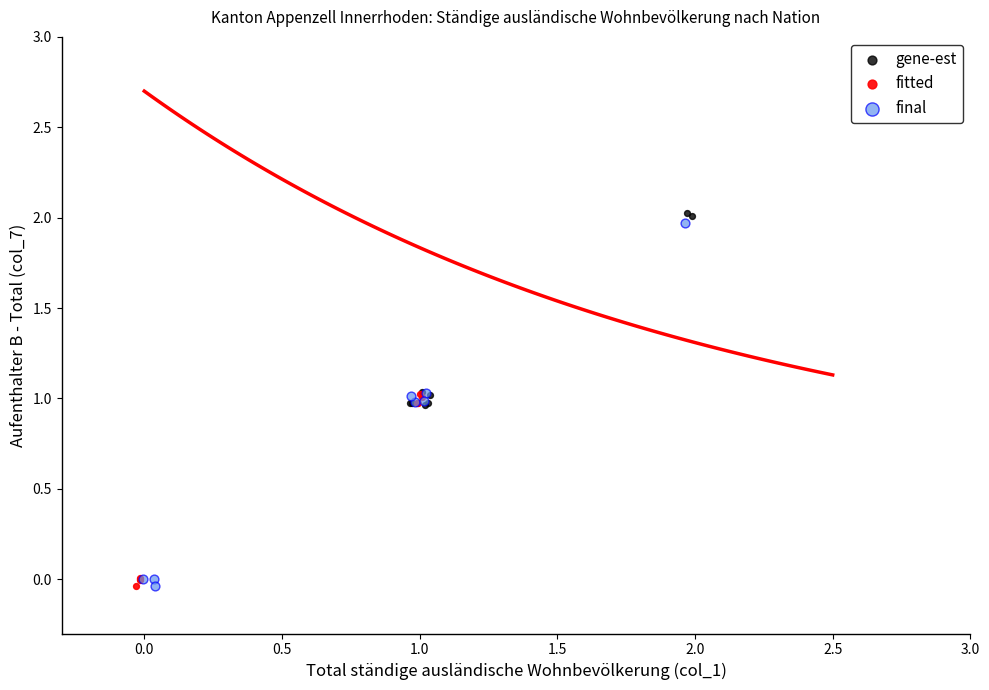

Which series has the largest Y range (max minus min)?

final